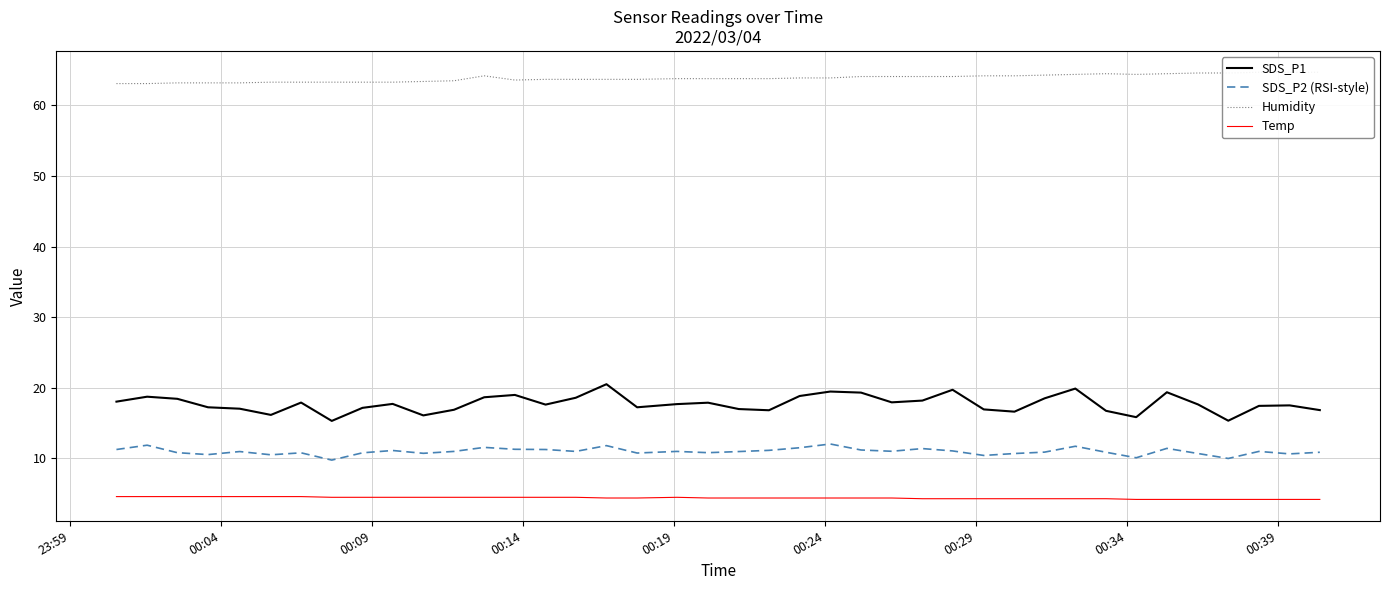

True or false: Humidity and SDS_P1 cross at least once.

False